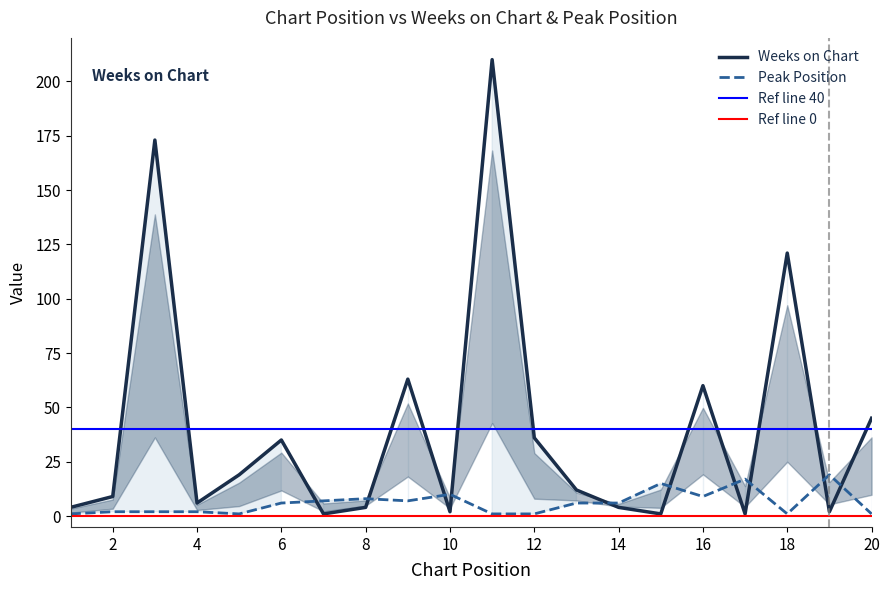

What is the sum of all Weeks on Chart values?

808